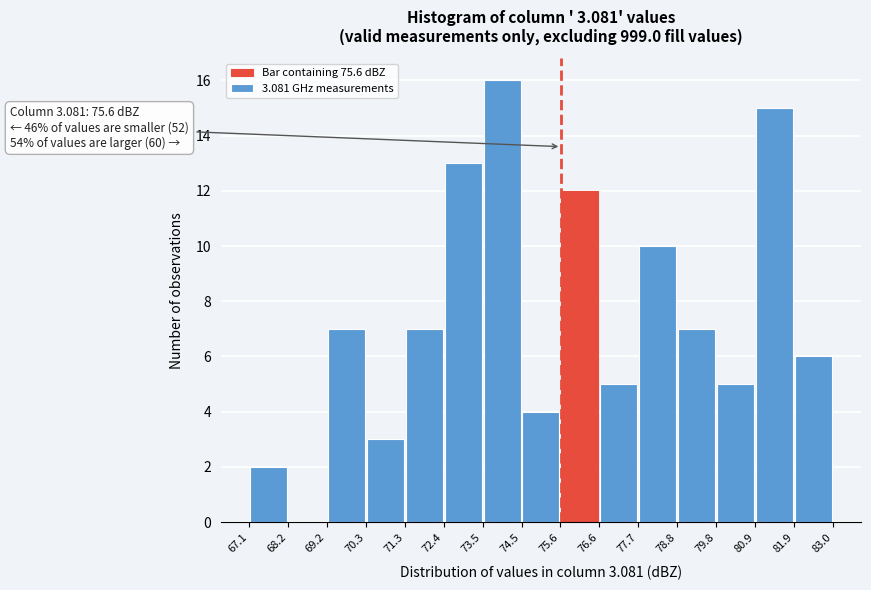

Which range on the x-axis has the tallest bar?

73.5 to 74.5